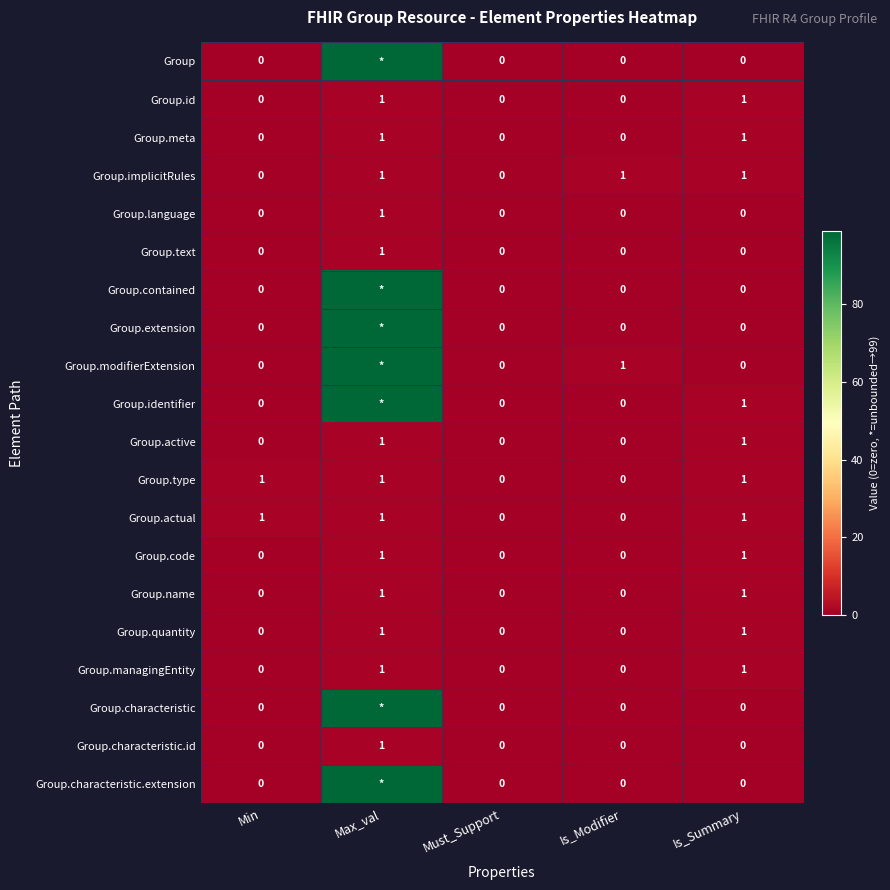

How many values in the Group.active series exceed 0?

2